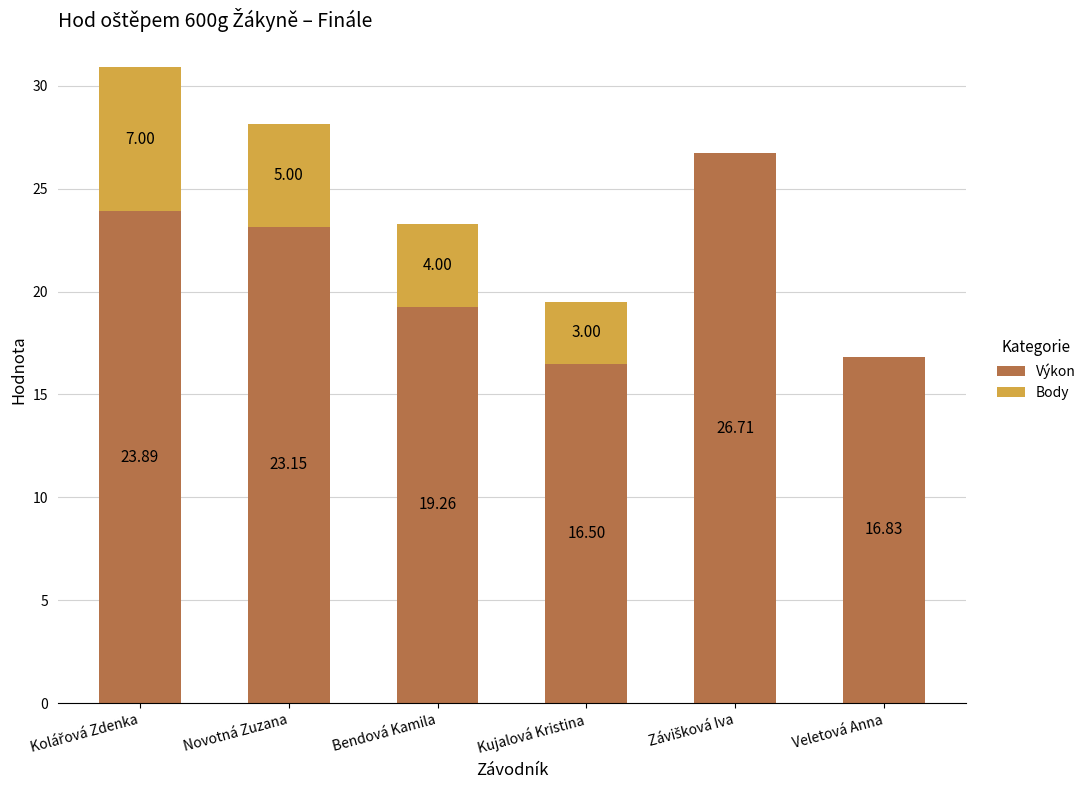

Is it true that Výkon equals 16.5 at Kujalová Kristina?

True